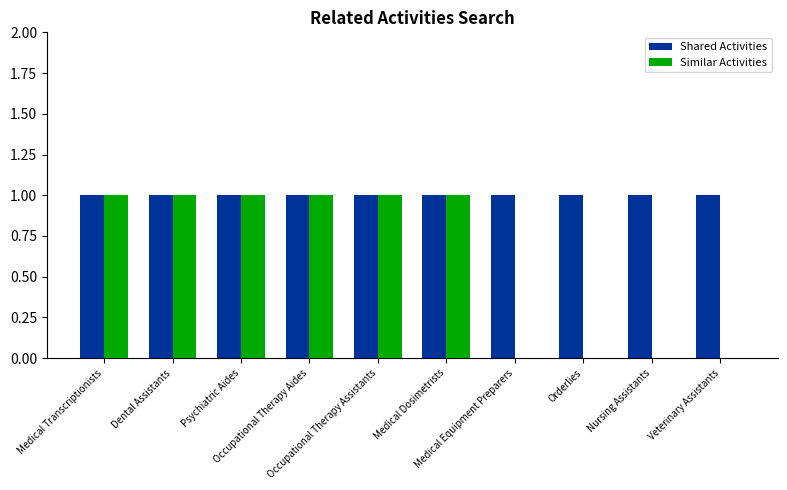

What is the sum of all Shared Activities values?

10